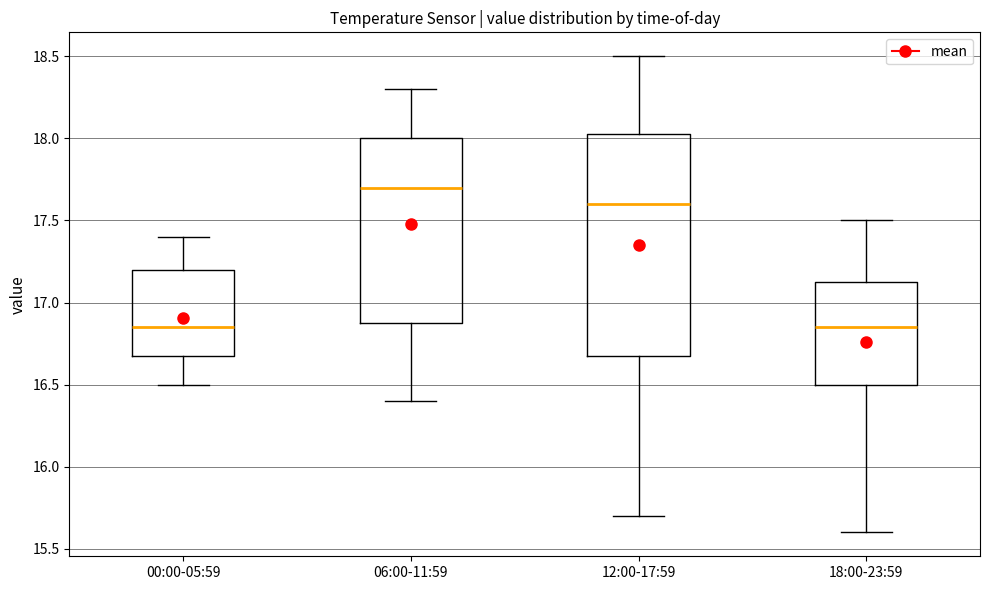

Reading left to right, read every box against the y-axis: the position of its median line, the range the box covers, and the ends of its whiskers. The values are not printed on the chart, so give them approximately, as read against the axis.

00:00-05:59: median 16.85, box 16.70 to 17.20, whiskers 16.50 to 17.40
06:00-11:59: median 17.70, box 16.90 to 18.00, whiskers 16.40 to 18.30
12:00-17:59: median 17.60, box 16.70 to 18.05, whiskers 15.70 to 18.50
18:00-23:59: median 16.85, box 16.50 to 17.15, whiskers 15.60 to 17.50